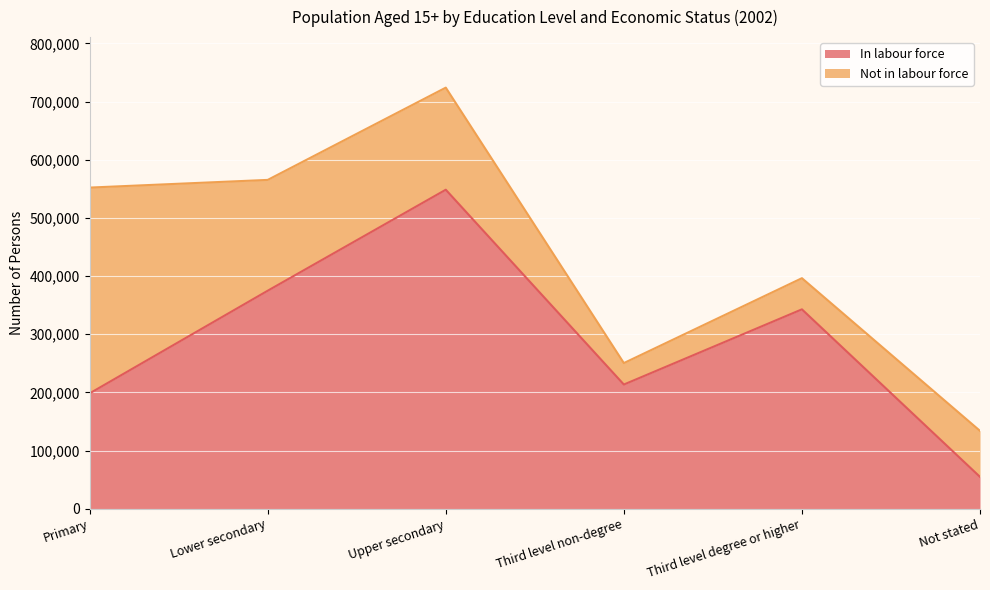

What is the difference between the values at Upper secondary and Lower secondary?

173670